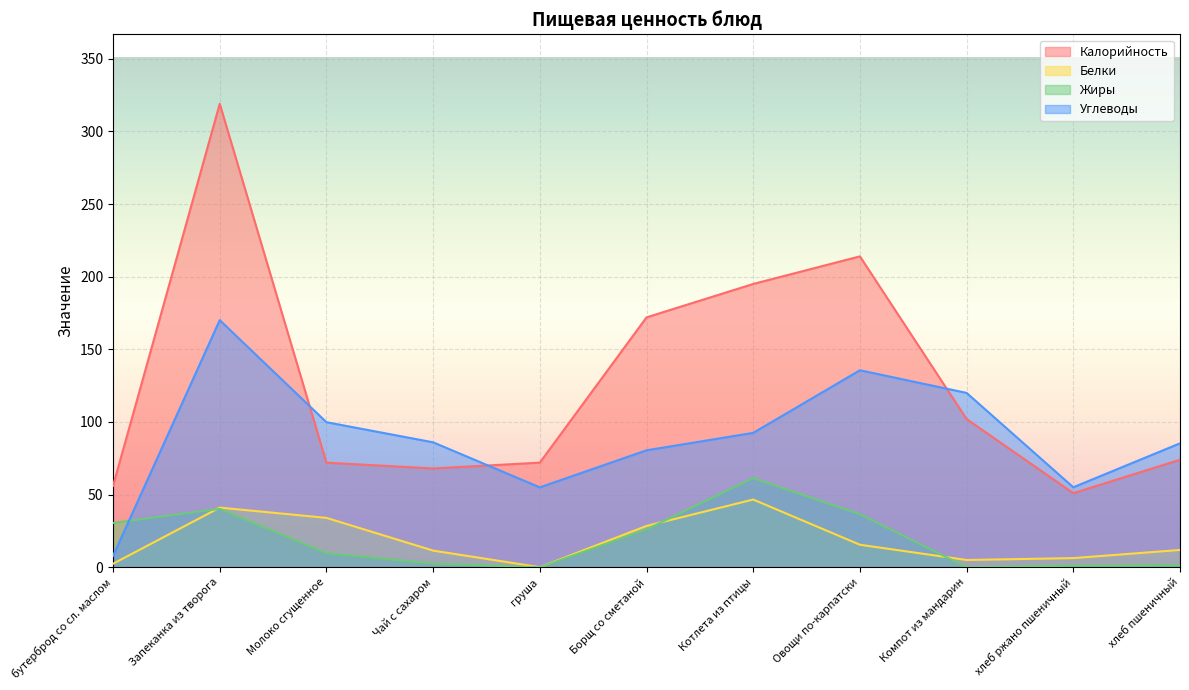

At which label is Жиры closest to 30?

бутерброд со сл. маслом